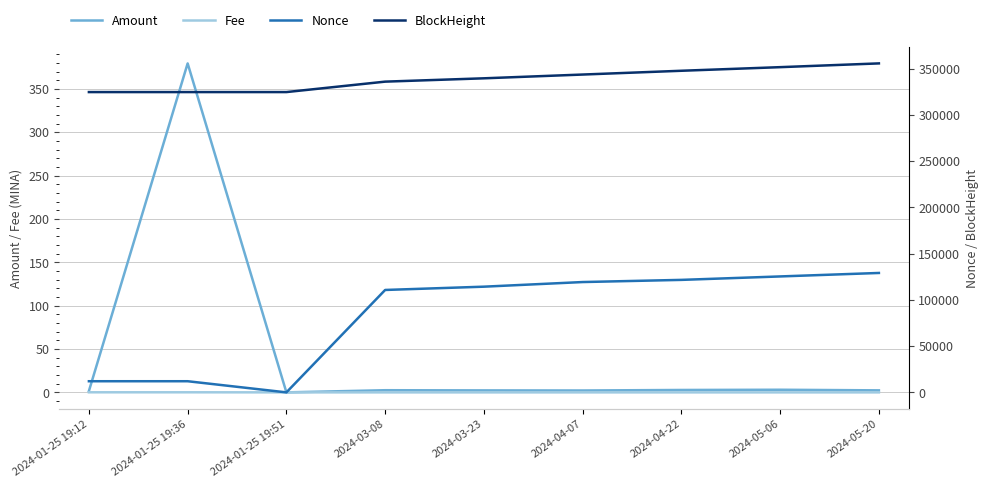

What is the label of the 3rd point from the left?

2024-01-25 19:51